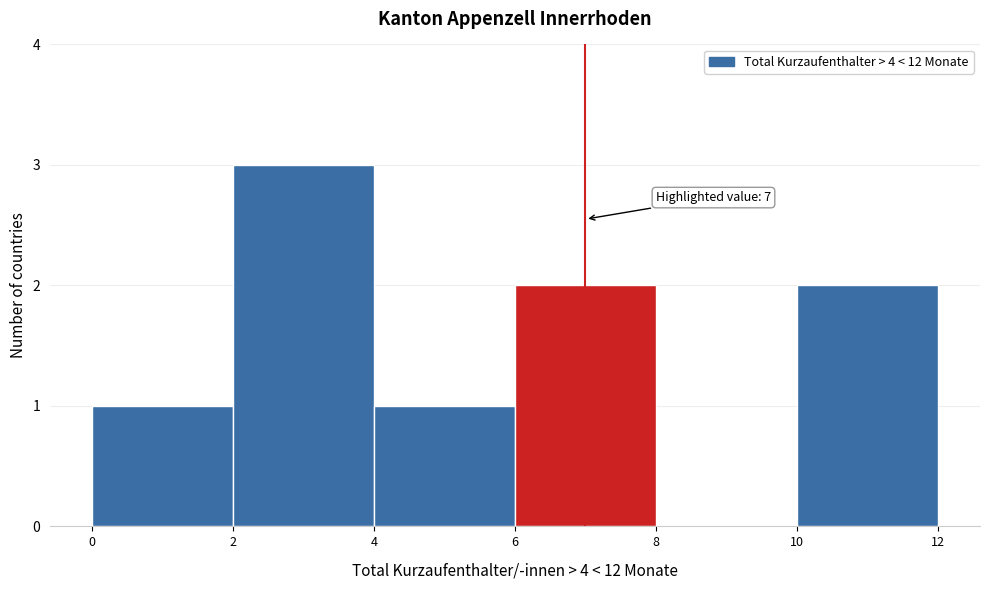

Which range on the x-axis has the tallest bar?

2 to 4